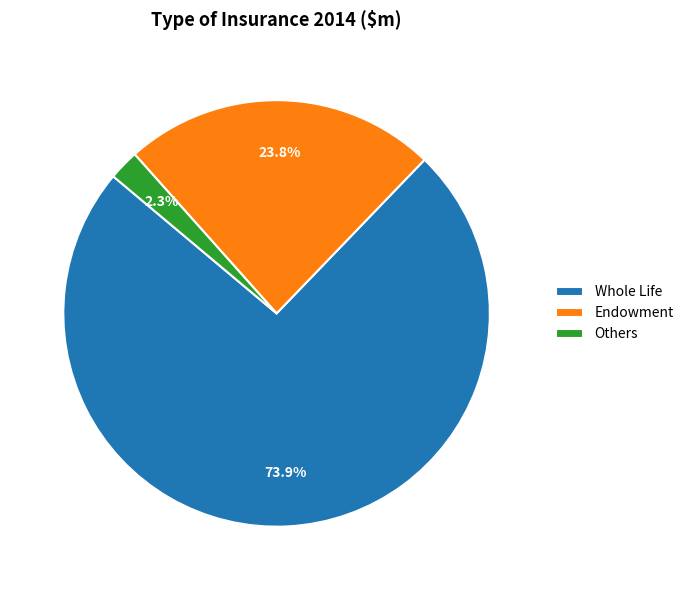

To the nearest percent, what is the difference between the largest and smallest slice percentages?

72%